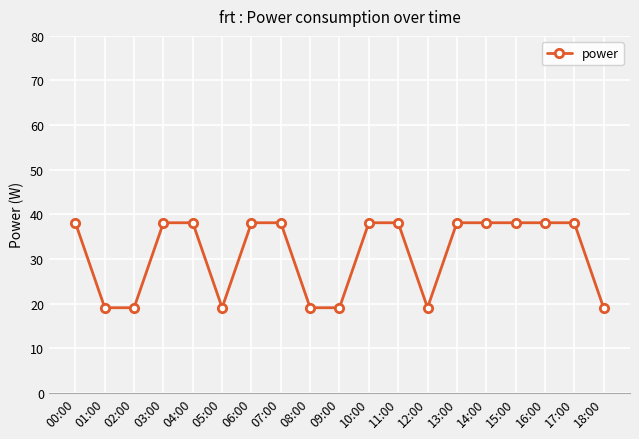

What position from the right is 11:00?

8